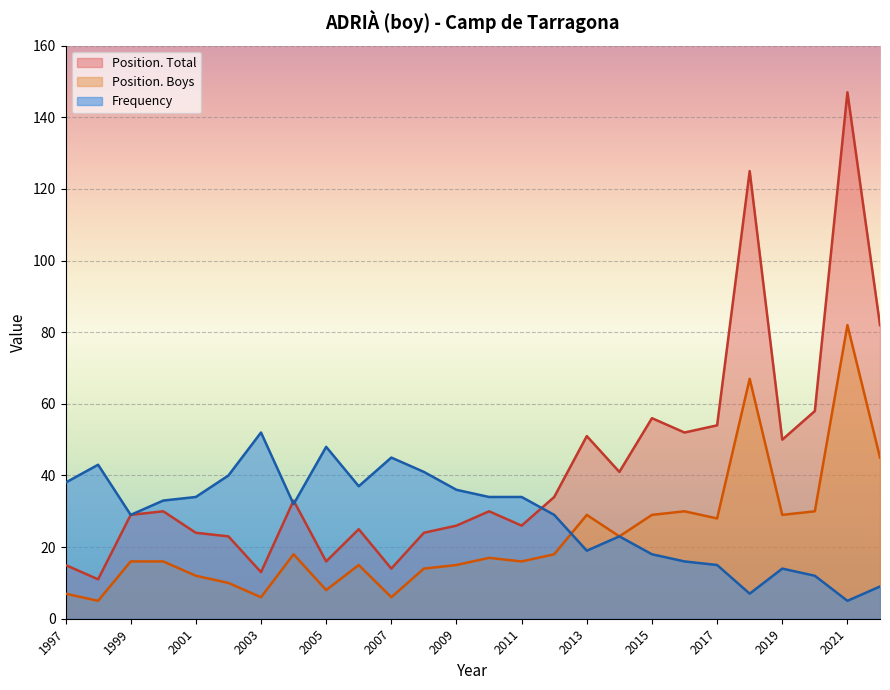

Rank the series by their maximum value, from highest to lowest.

Position. Total, Position. Boys, Frequency